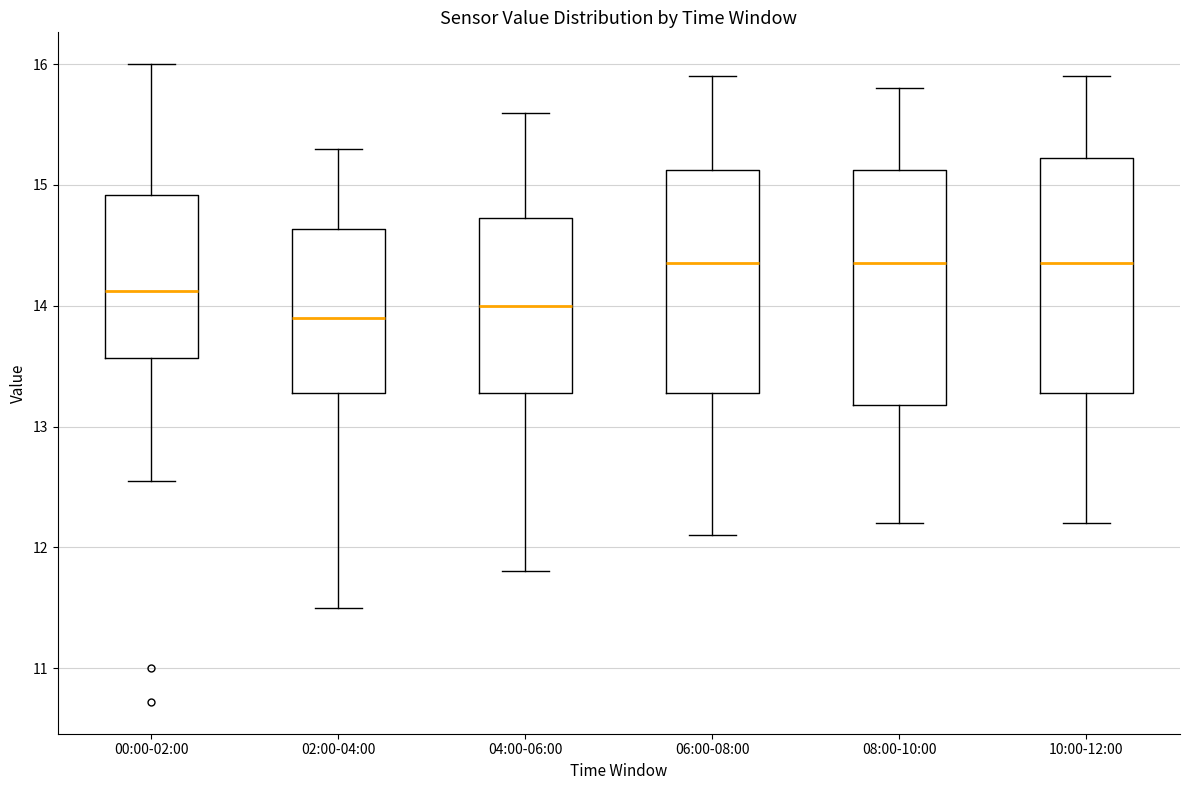

Reading left to right, read every box against the y-axis: the position of its median line, the range the box covers, and the ends of its whiskers. The values are not printed on the chart, so give them approximately, as read against the axis.

00:00-02:00: median 14.1, box 13.6 to 14.9, whiskers 12.6 to 16.0
02:00-04:00: median 13.9, box 13.3 to 14.6, whiskers 11.5 to 15.3
04:00-06:00: median 14.0, box 13.3 to 14.7, whiskers 11.8 to 15.6
06:00-08:00: median 14.4, box 13.3 to 15.1, whiskers 12.1 to 15.9
08:00-10:00: median 14.4, box 13.2 to 15.1, whiskers 12.2 to 15.8
10:00-12:00: median 14.4, box 13.3 to 15.2, whiskers 12.2 to 15.9